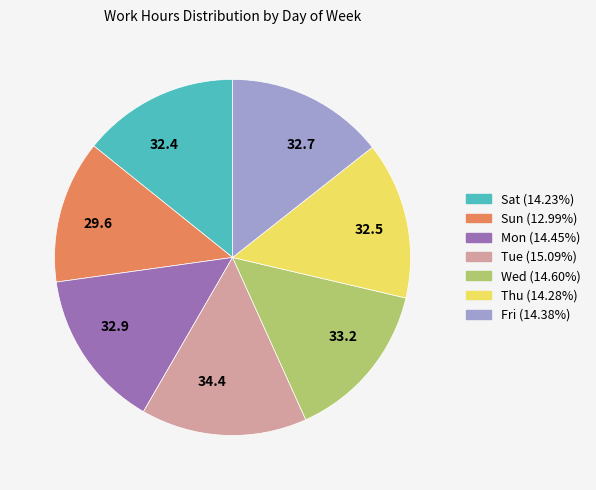

Is there a majority slice in this chart?

No